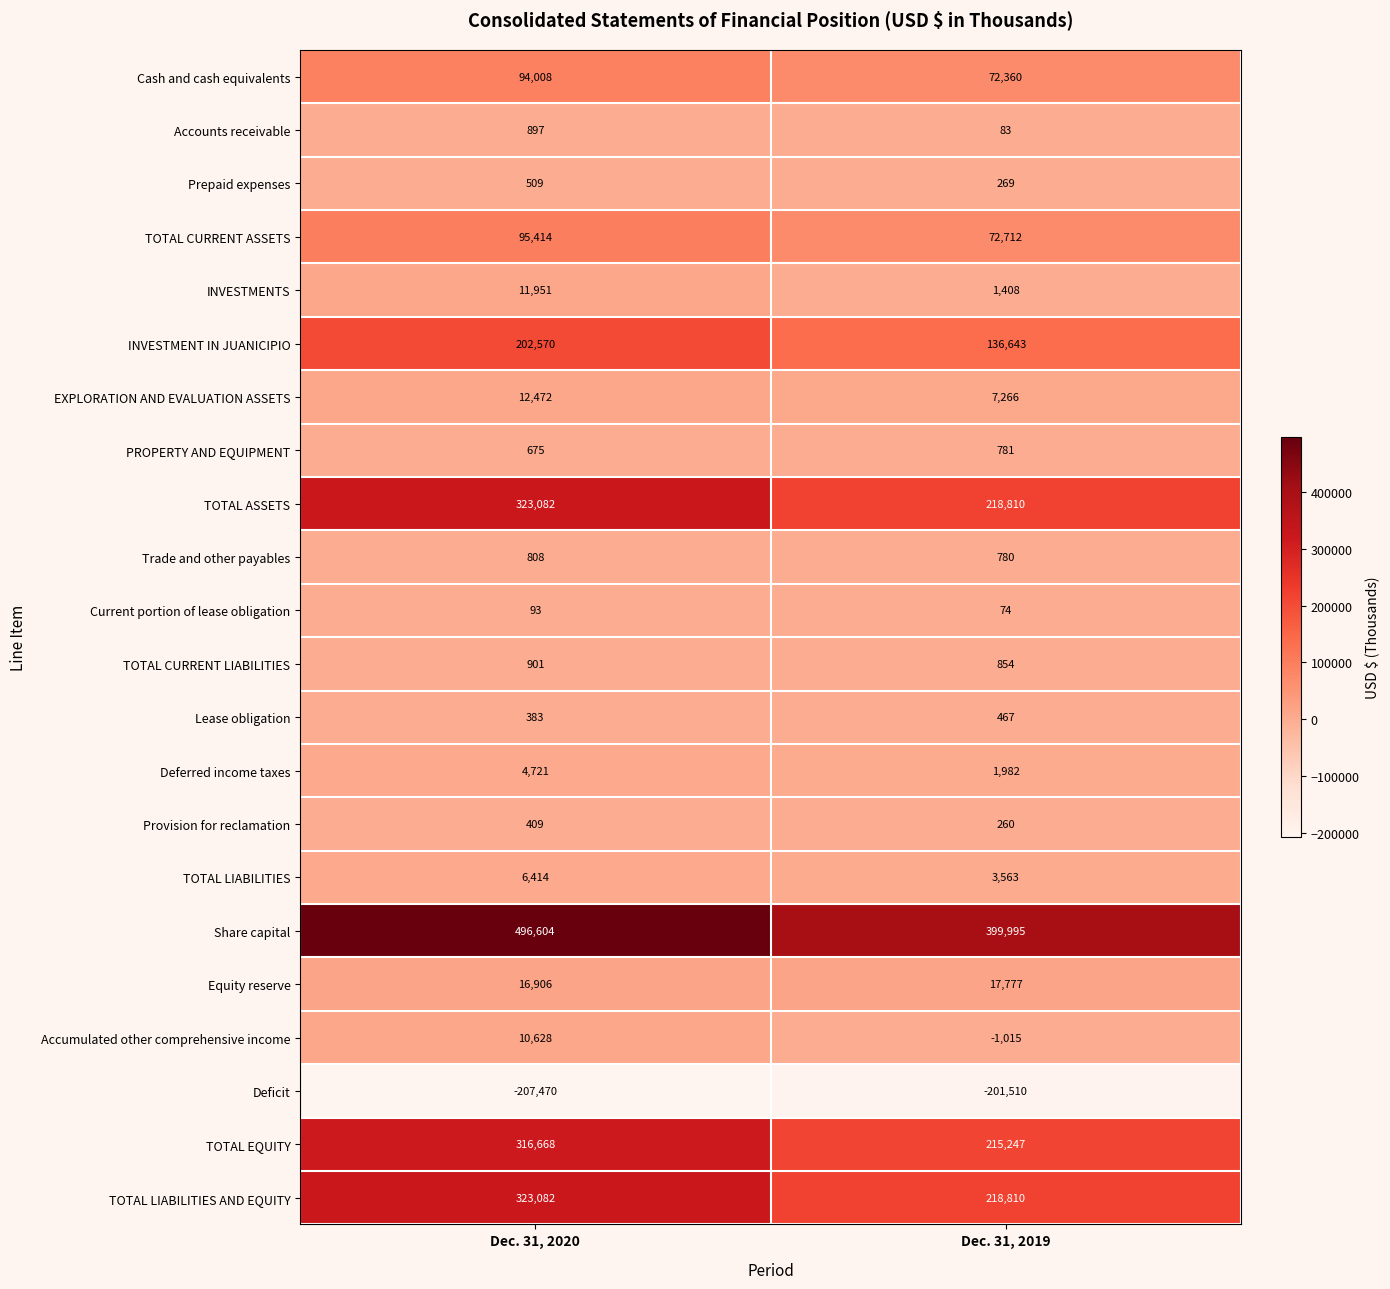

What is the sum of the Trade and other payables values at Dec. 31, 2020 and Dec. 31, 2019?

1588